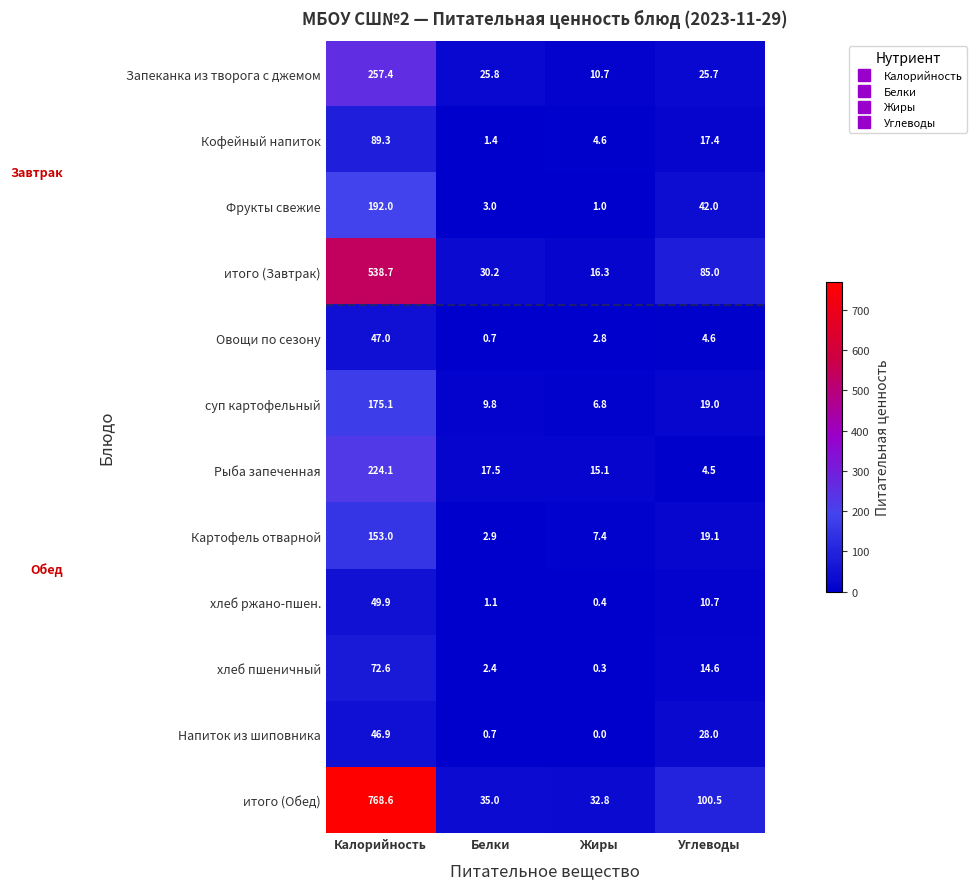

At which label does Фрукты свежие first exceed 42?

Калорийность